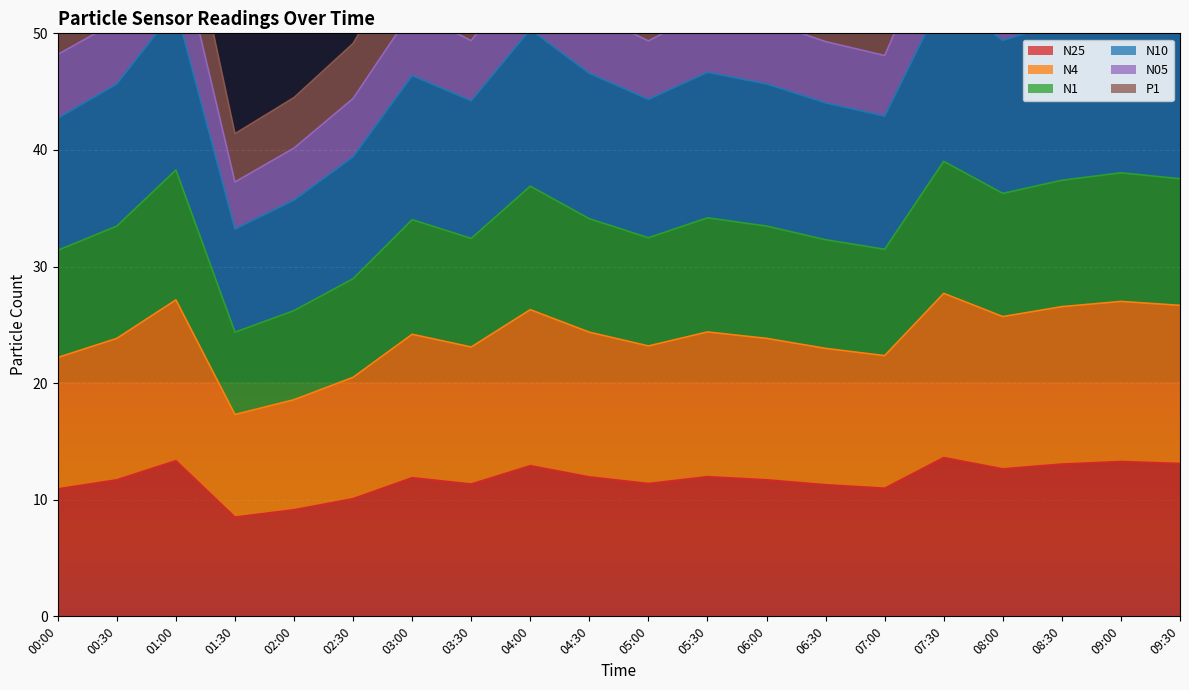

The value of N25 at 07:30 is 22.4. True or false?

False